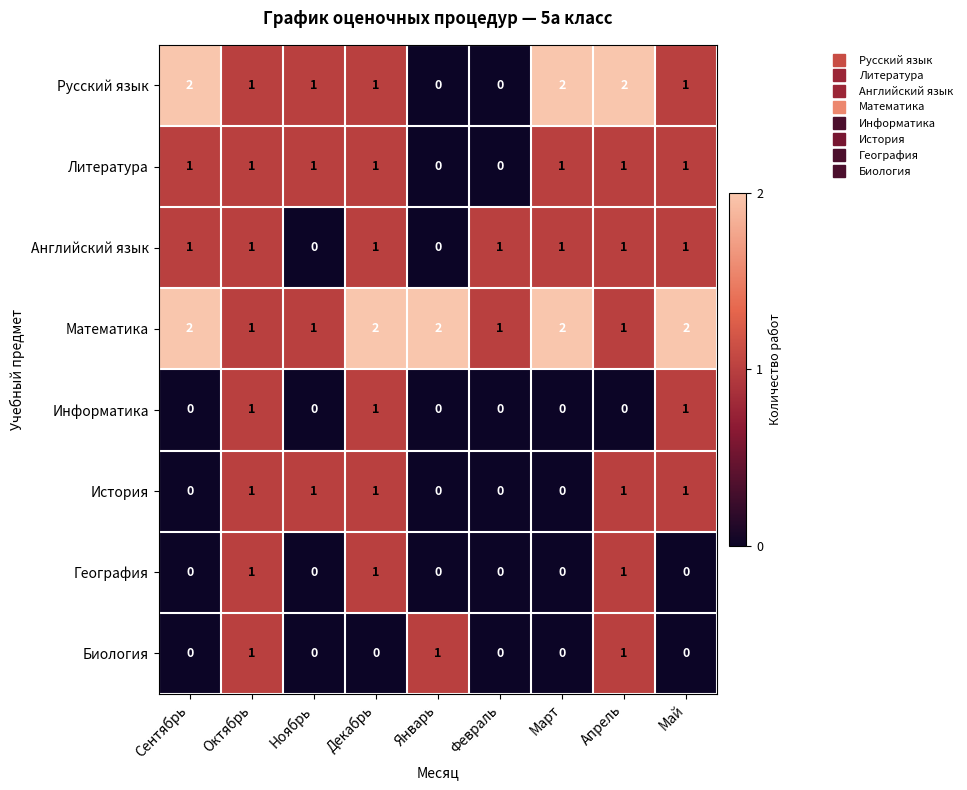

What is the sum of the Математика values at Ноябрь and Март?

3